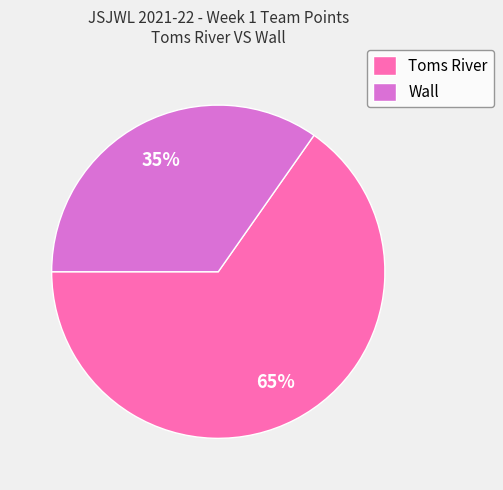

Rank the categories by value from highest to lowest.

Toms River, Wall